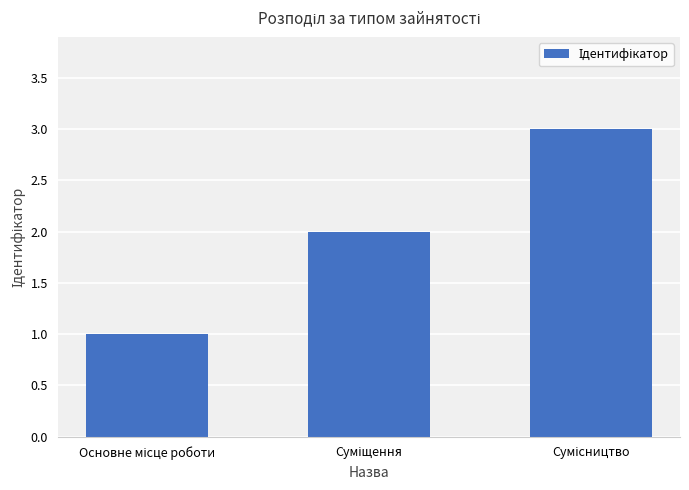

What is the sum of all values?

6